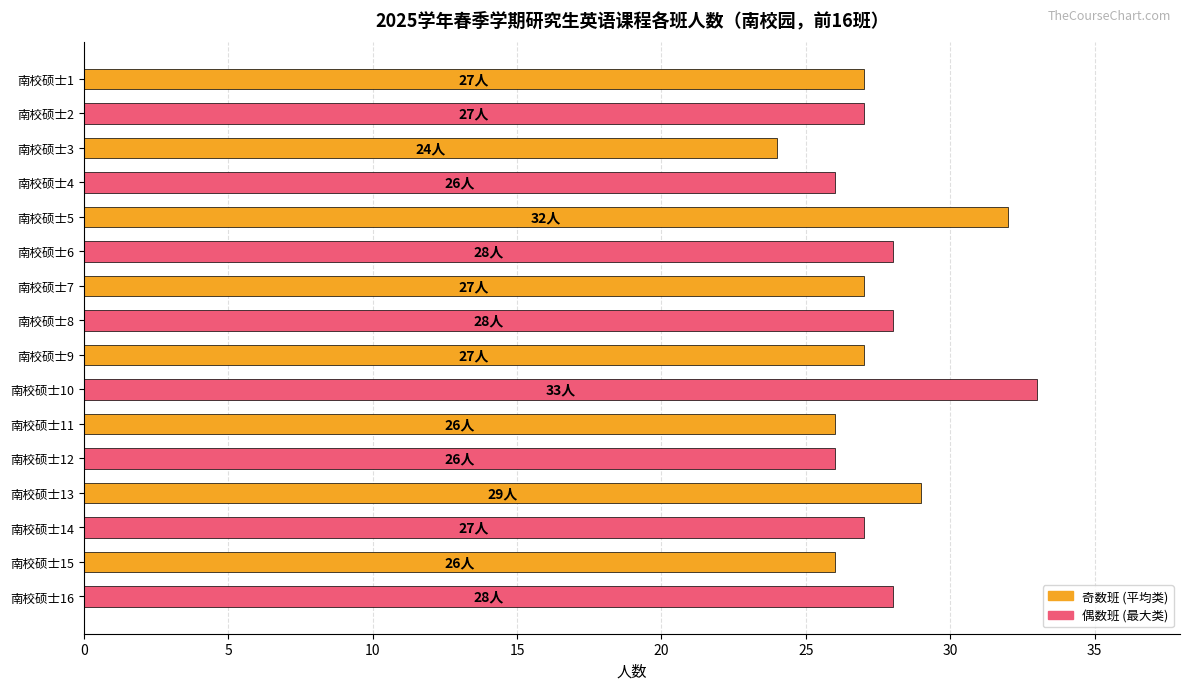

True or false: the data shows 16 at 南校硕士14.

False